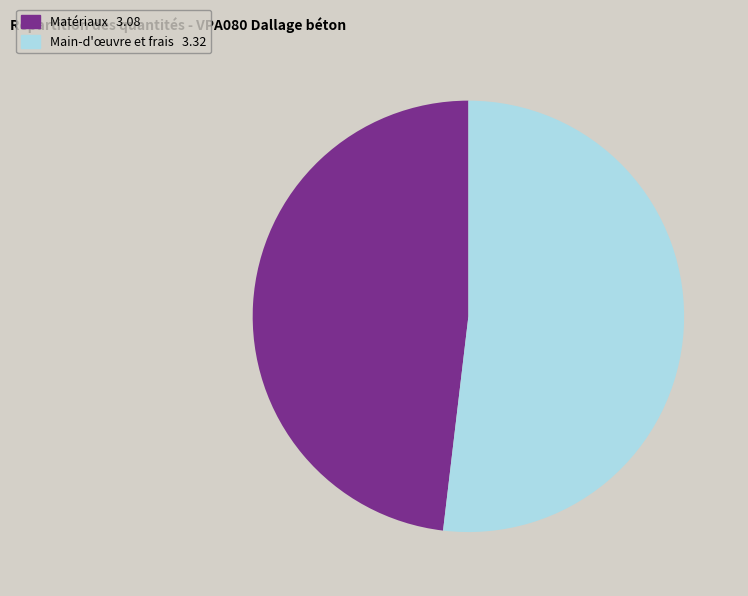

How many slices are in this pie chart?

2